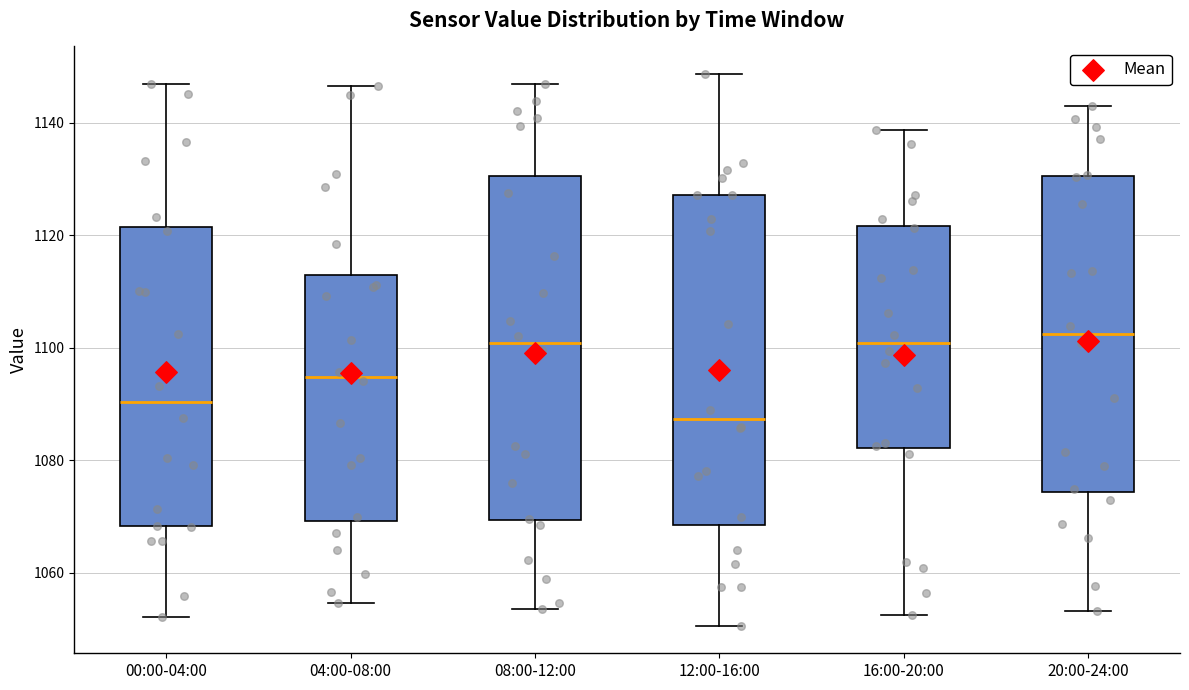

Reading left to right, read every box against the y-axis: the position of its median line, the range the box covers, and the ends of its whiskers. The values are not printed on the chart, so give them approximately, as read against the axis.

00:00-04:00: median 1090, box 1068 to 1122, whiskers 1052 to 1146
04:00-08:00: median 1094, box 1070 to 1112, whiskers 1054 to 1146
08:00-12:00: median 1100, box 1070 to 1130, whiskers 1054 to 1146
12:00-16:00: median 1088, box 1068 to 1128, whiskers 1050 to 1148
16:00-20:00: median 1100, box 1082 to 1122, whiskers 1052 to 1138
20:00-24:00: median 1102, box 1074 to 1130, whiskers 1054 to 1142